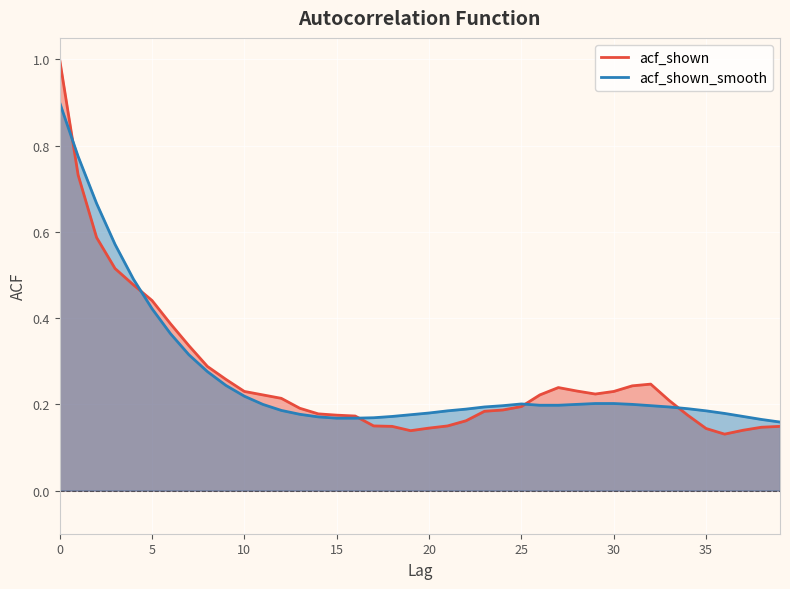

List the series in order of their overall mean, highest first.

acf_shown_smooth, acf_shown